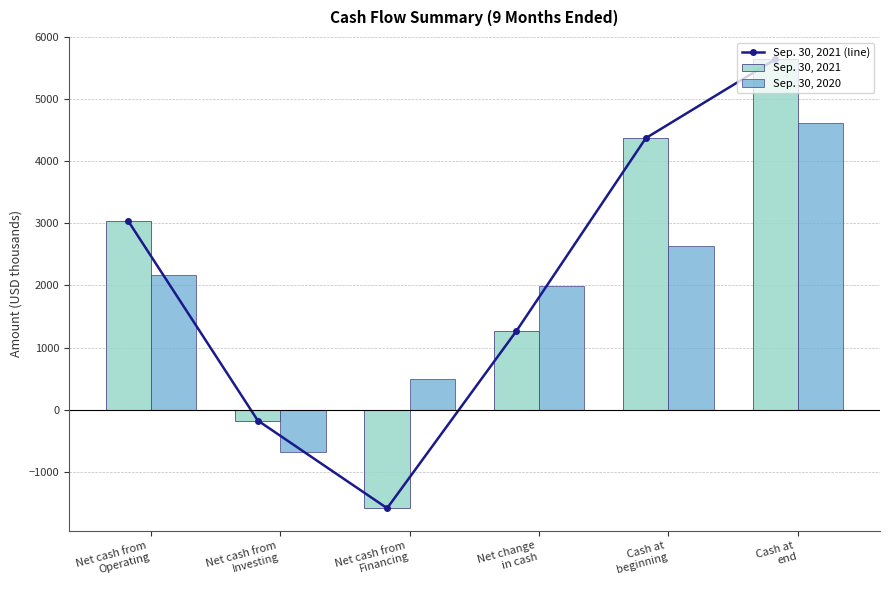

Rank the series by their maximum value, from highest to lowest.

Sep. 30, 2021 (line), Sep. 30, 2021, Sep. 30, 2020